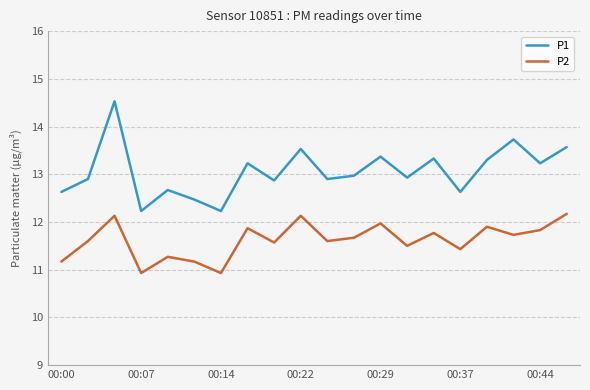

What is the maximum value for P2?

12.2